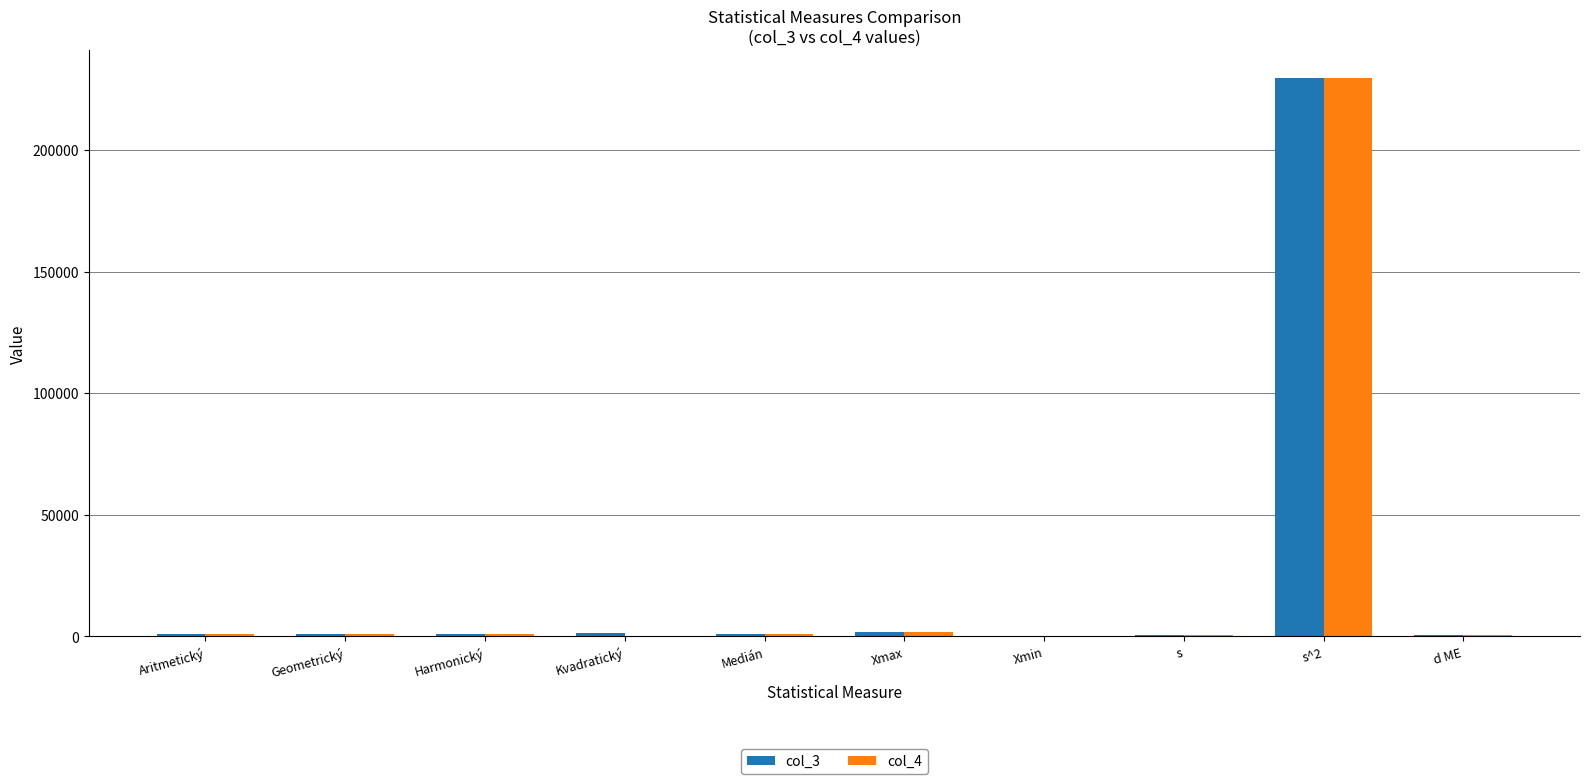

What is the total value across all series at d ME?

815.3